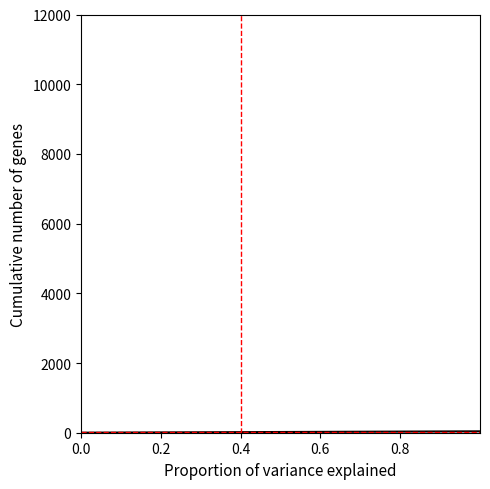

Is this an area chart (filled region under the line)?

No